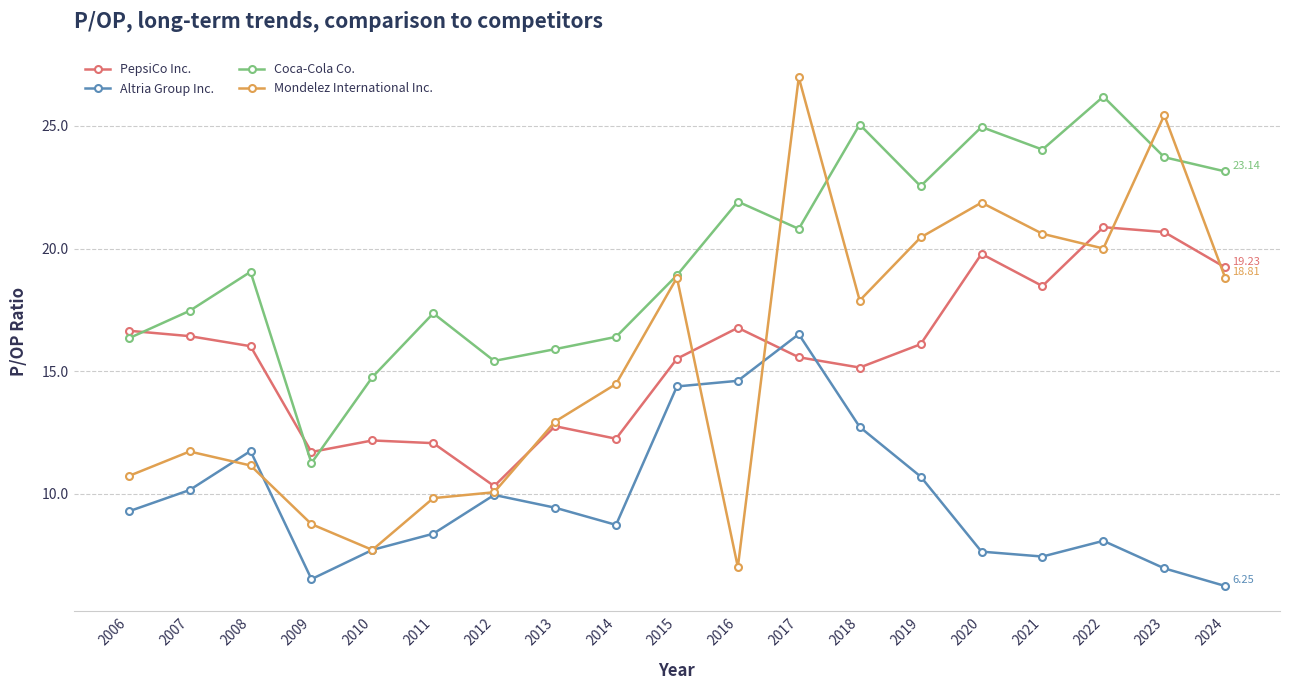

Between which two adjacent categories do PepsiCo Inc. and Coca-Cola Co. first intersect?

2006 and 2007